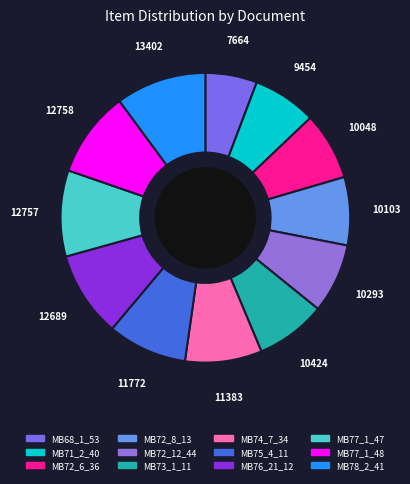

How many slices are in this pie chart?

12